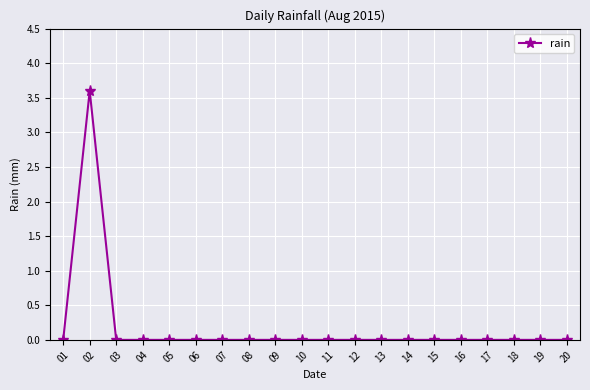

What is the difference between the maximum and minimum values?

3.6